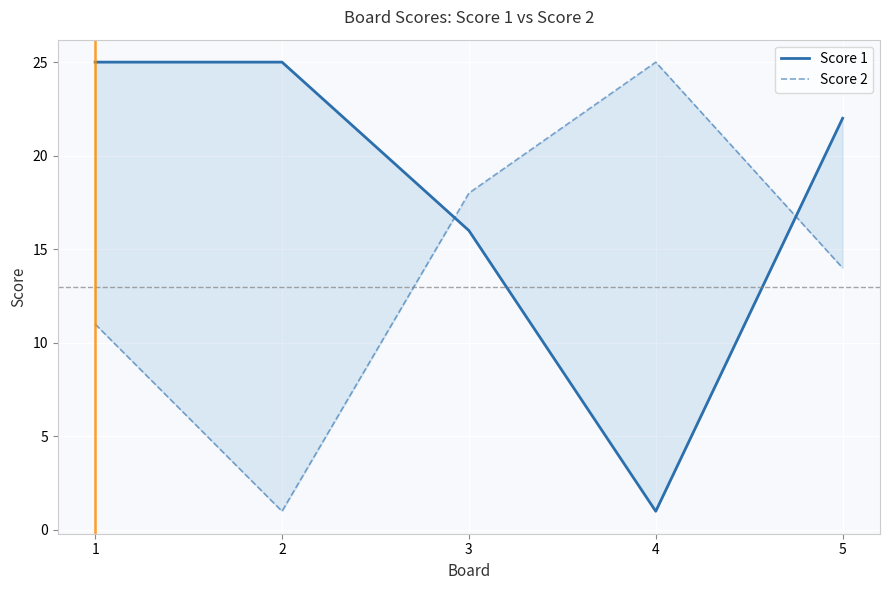

Read the Score 1 value at 2.

25